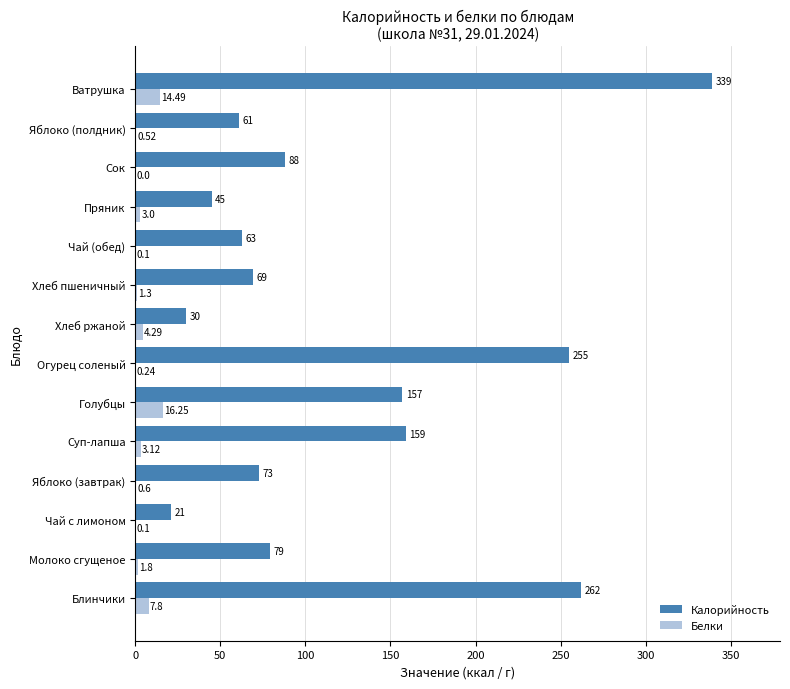

Count the number of categories in the chart.

14